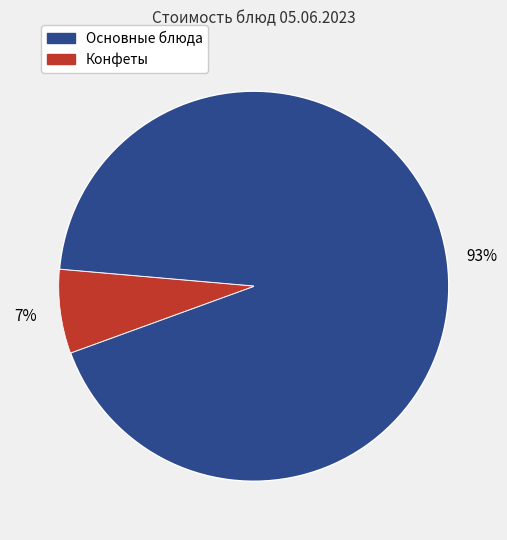

To the nearest percent, what is the difference between the largest and smallest slice percentages?

86%